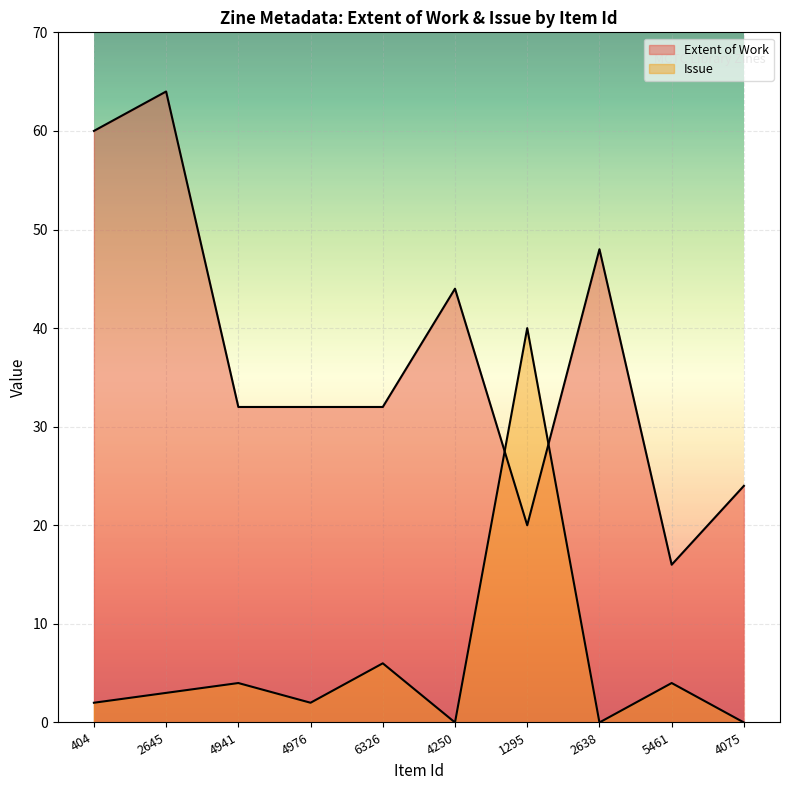

Which series has the largest total across all categories?

Extent of Work